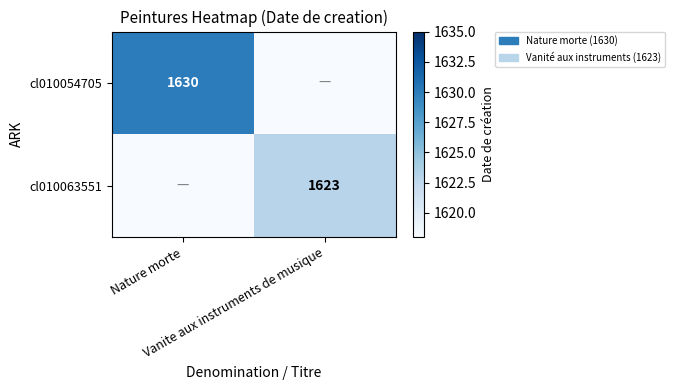

At Vanite aux instruments de musique, list the series in order from smallest to largest.

cl010054705, cl010063551